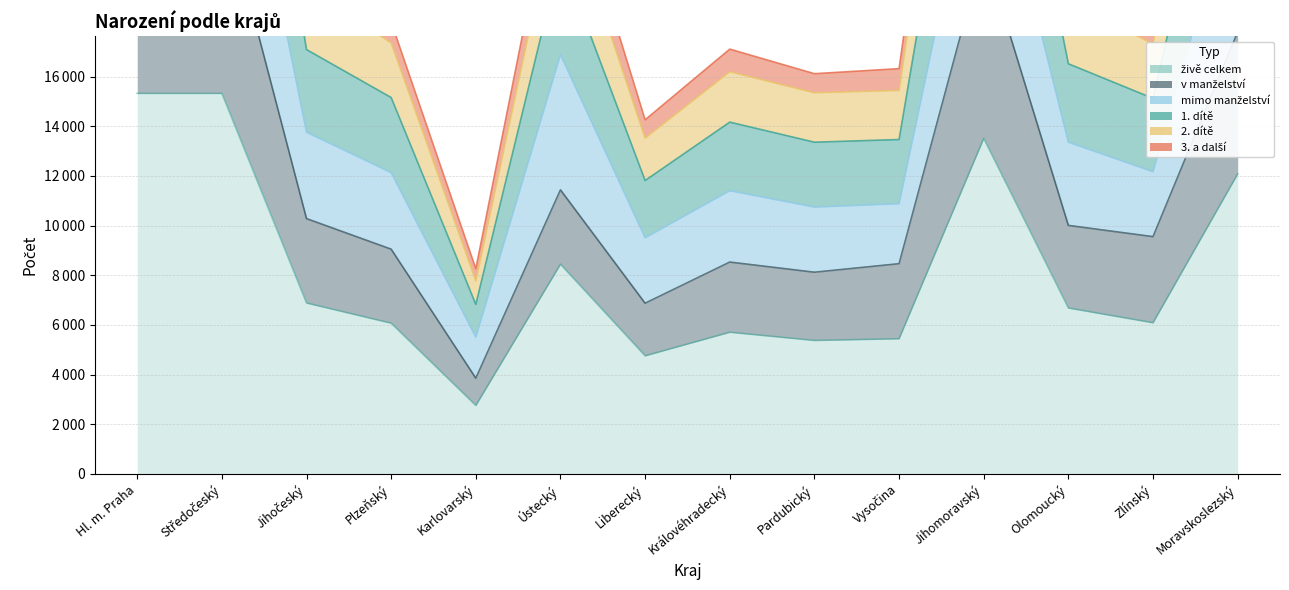

At which label is 2. dítě closest to 26046?

Ústecký